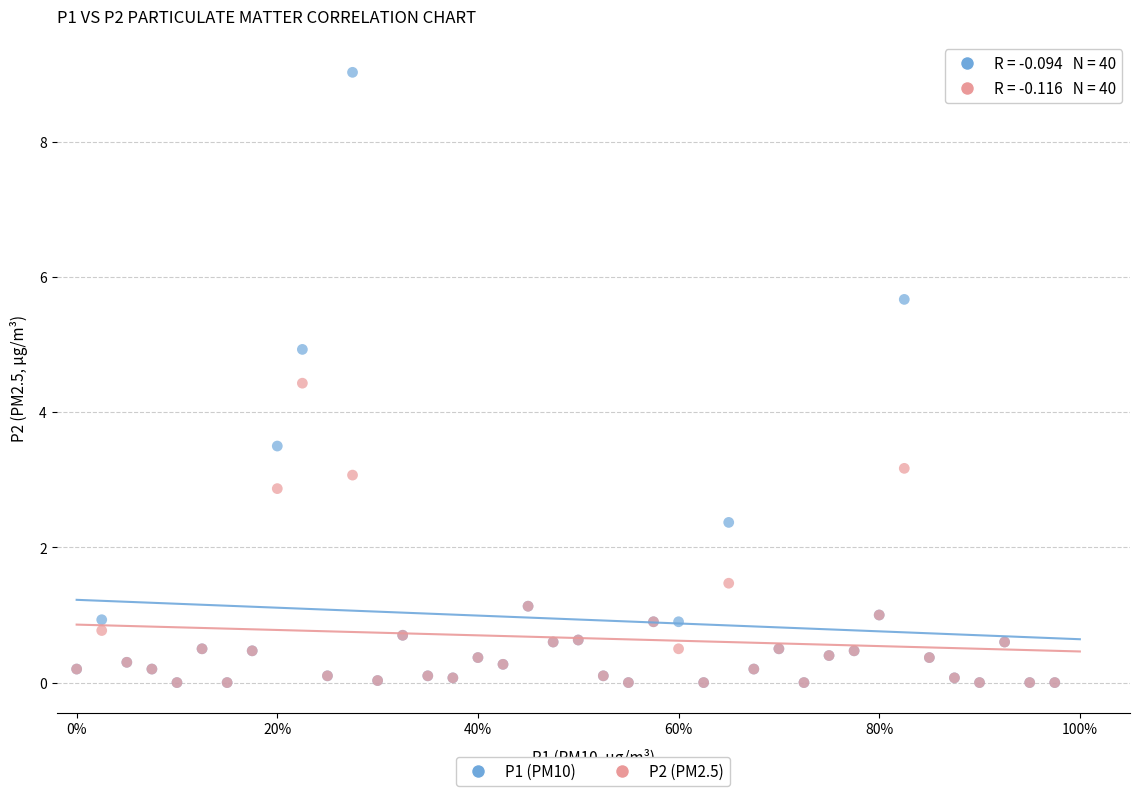

In the P2 (PM2.5) series, what Y value is closest to 2?

1.5